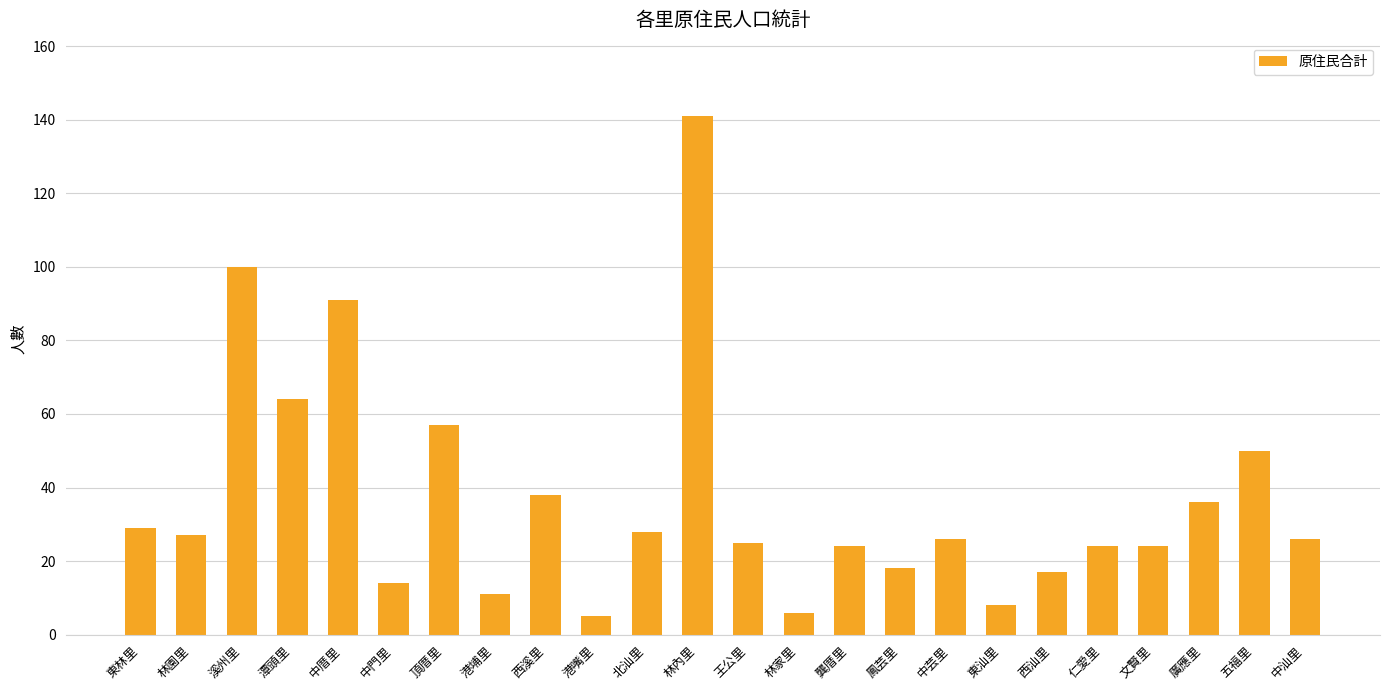

What is the minimum value shown in the chart?

5